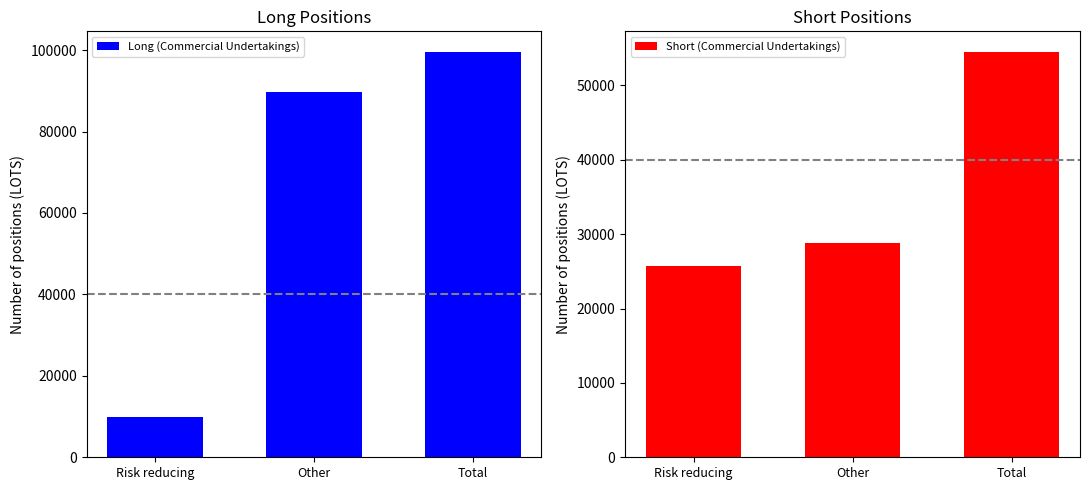

True or false: Short (Commercial Undertakings) has a value of 25699.6 at Risk reducing.

True